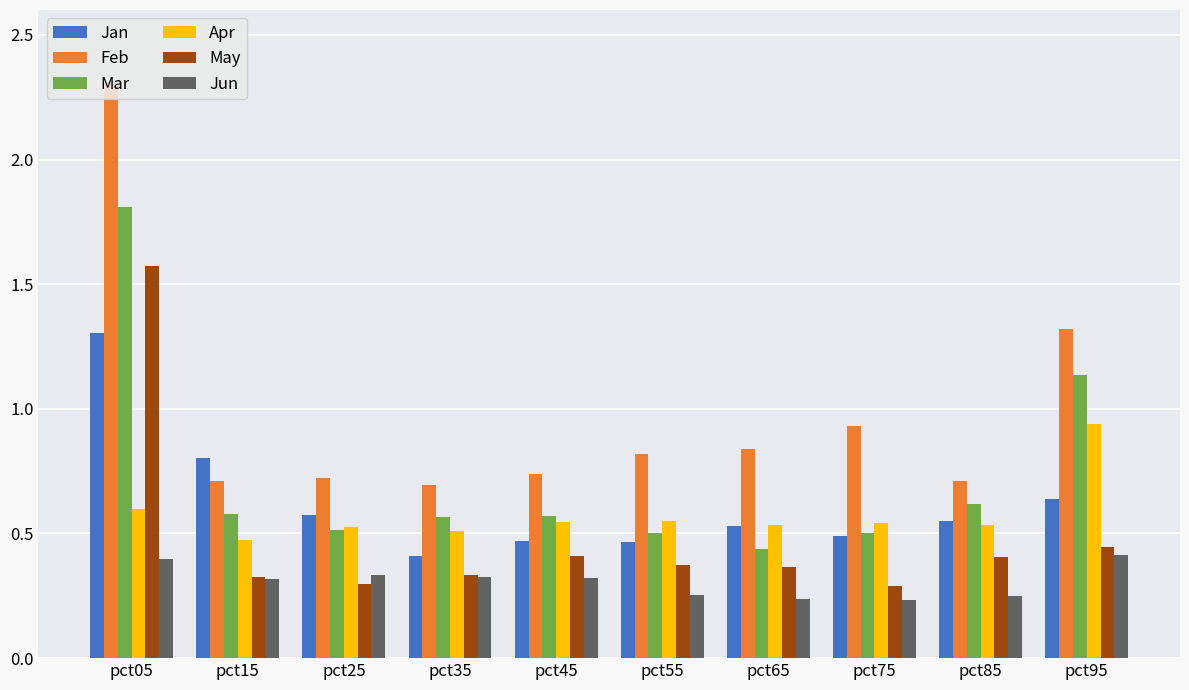

The value of Mar at pct45 is 0.6. True or false?

True